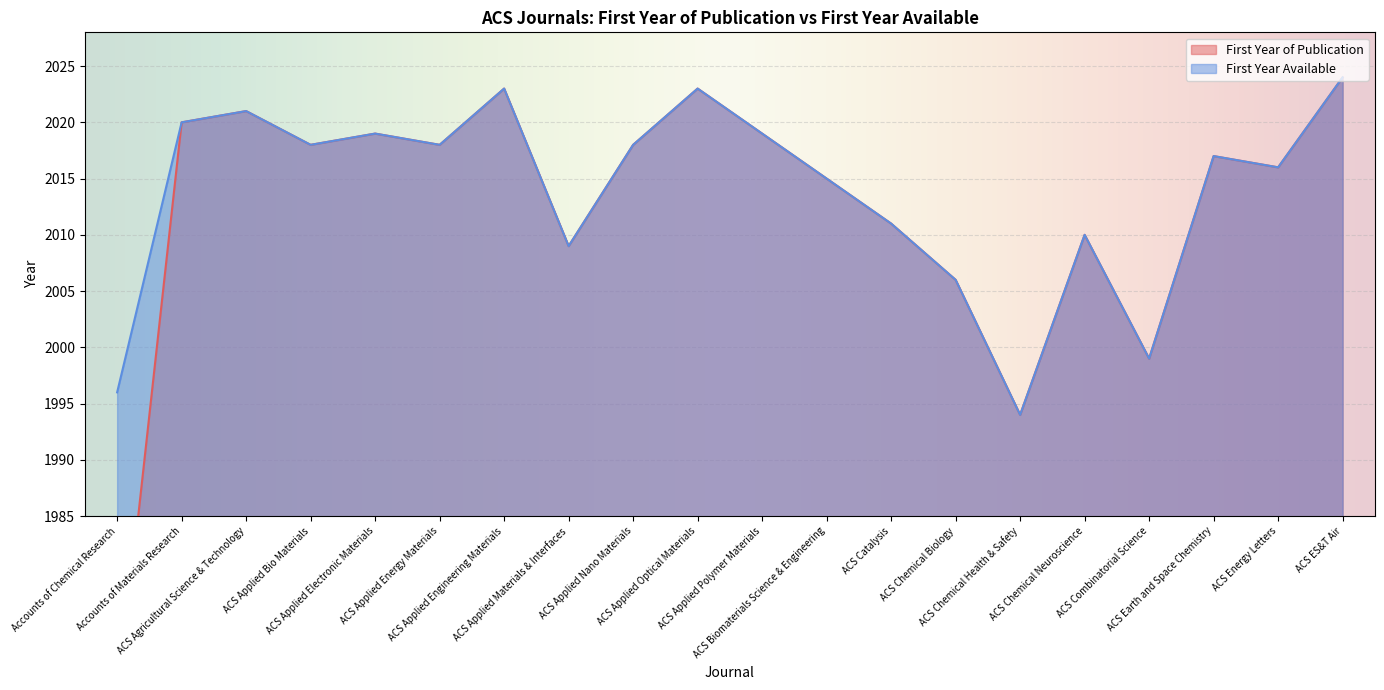

How many categories are shown in the chart?

20